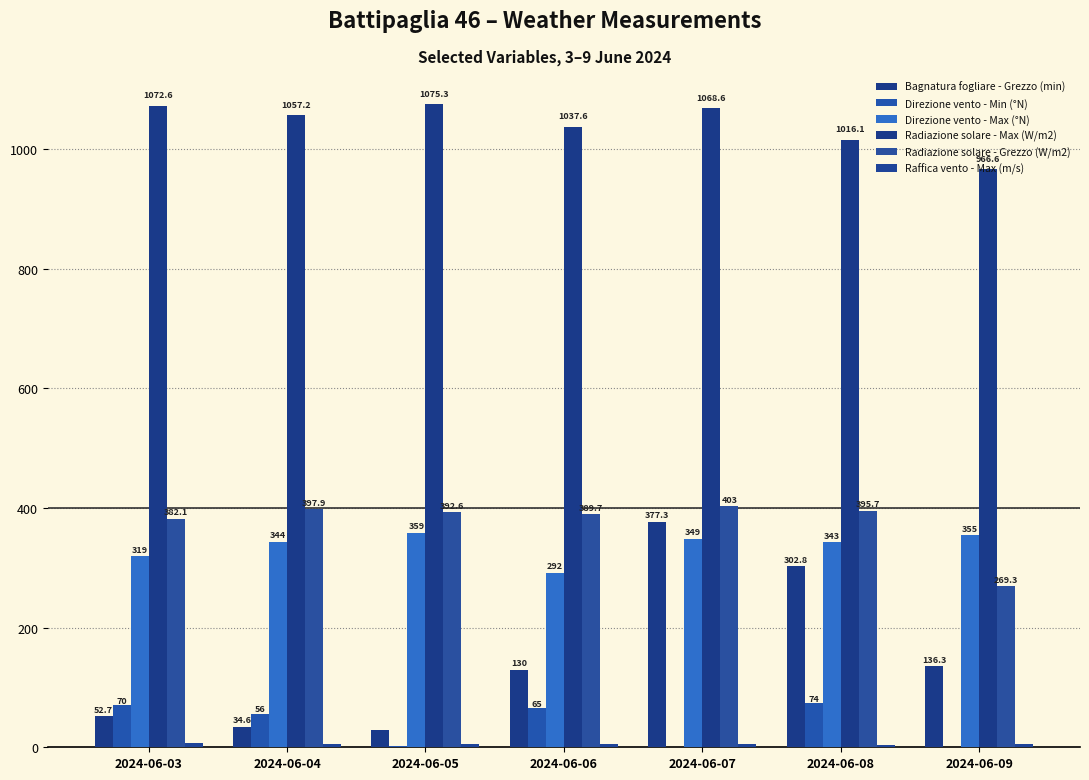

Which label corresponds to the largest value in the chart?

2024-06-05